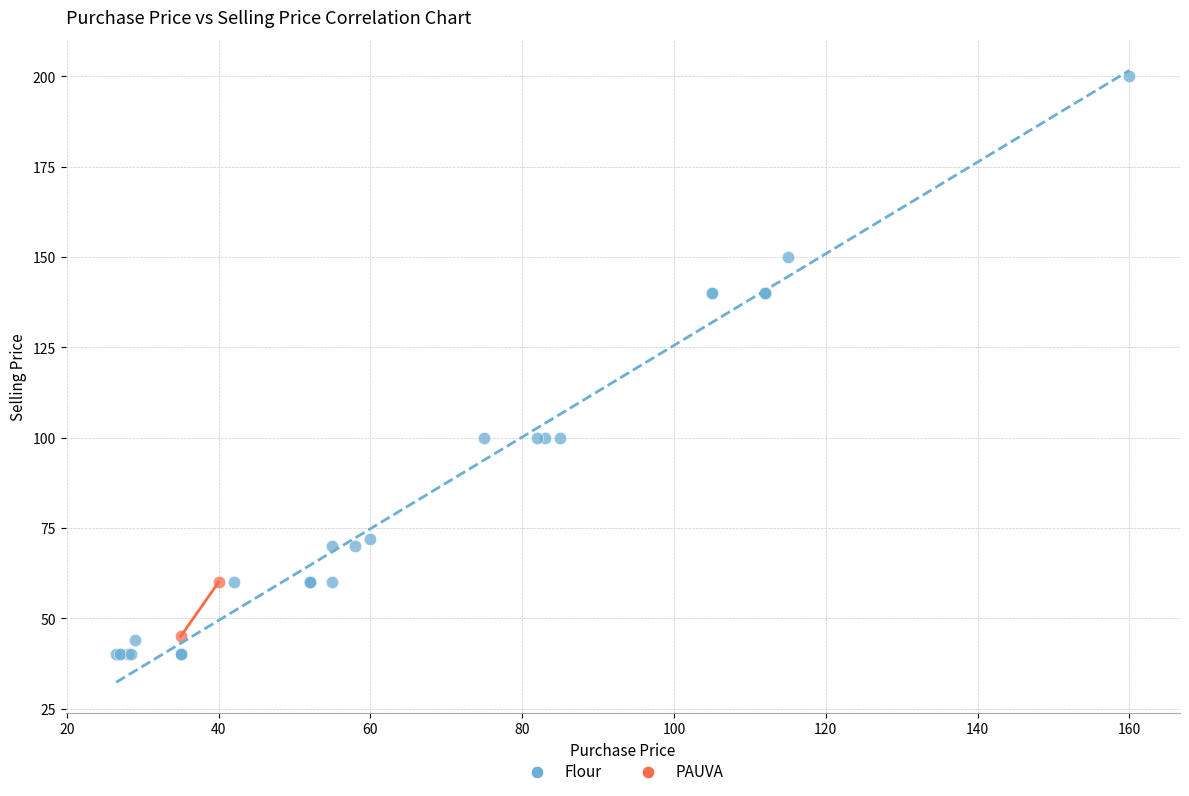

Which series reaches the minimum Y coordinate?

Flour